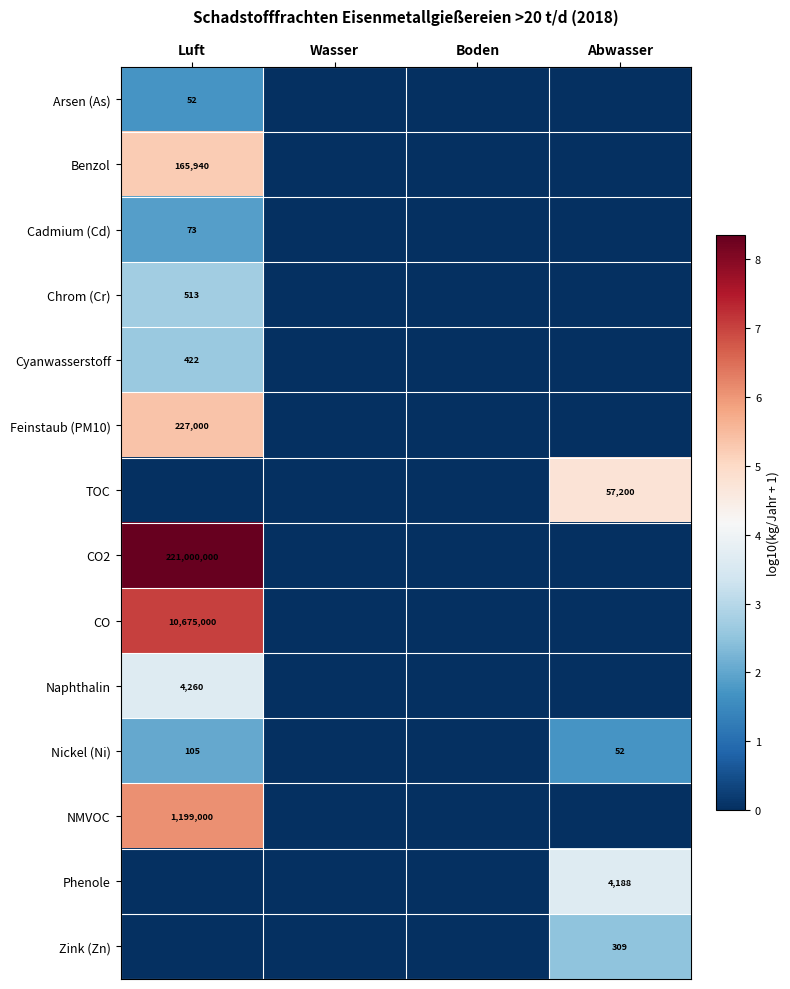

What is the maximum value shown in the chart?

8.3